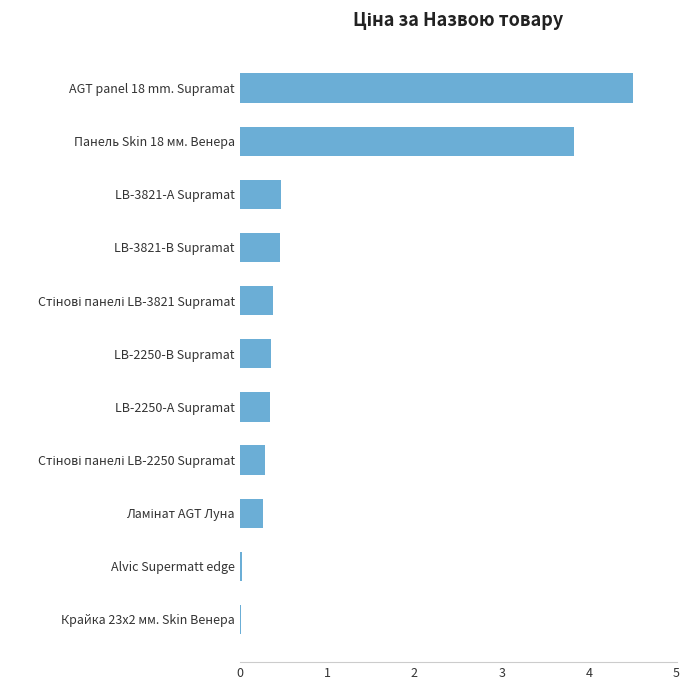

The chart shows a value of 0.8 at LB-3821-А Supramat. True or false?

False